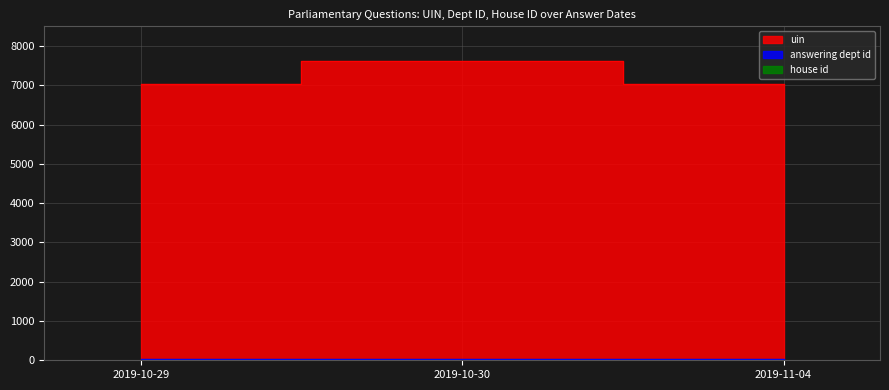

Reading right to left, list all the values displayed in this chart.

uin: 7037	7629	7036
answering dept id: 29	29	29
house id: 1	1	1